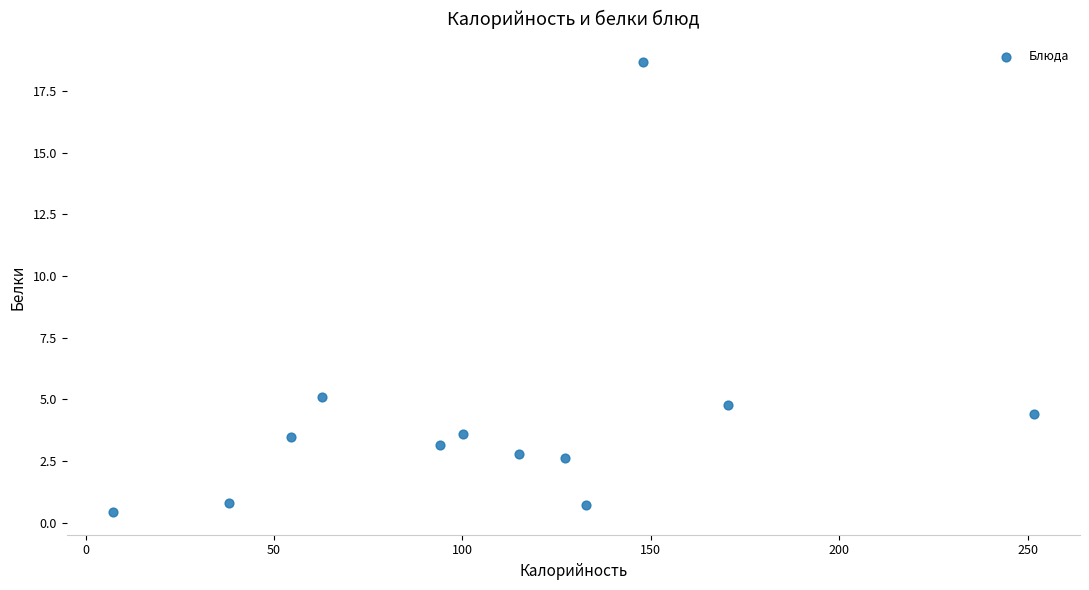

What Y value in the scatter plot is closest to 9?

5.1